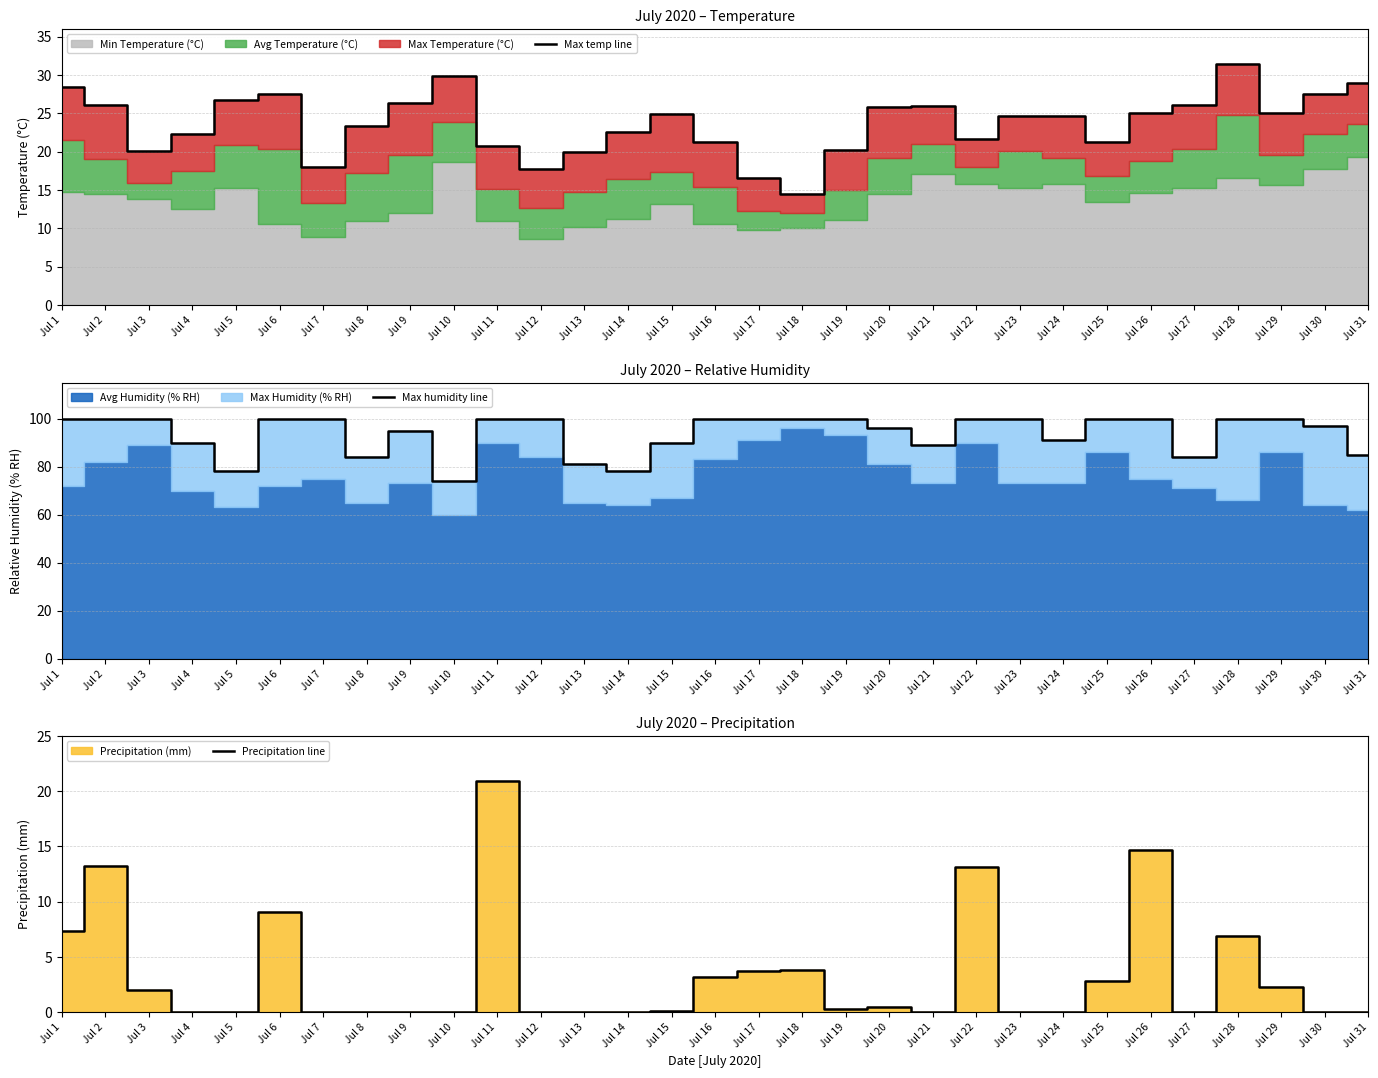

Which series has the largest range (max minus min)?

Max humidity line